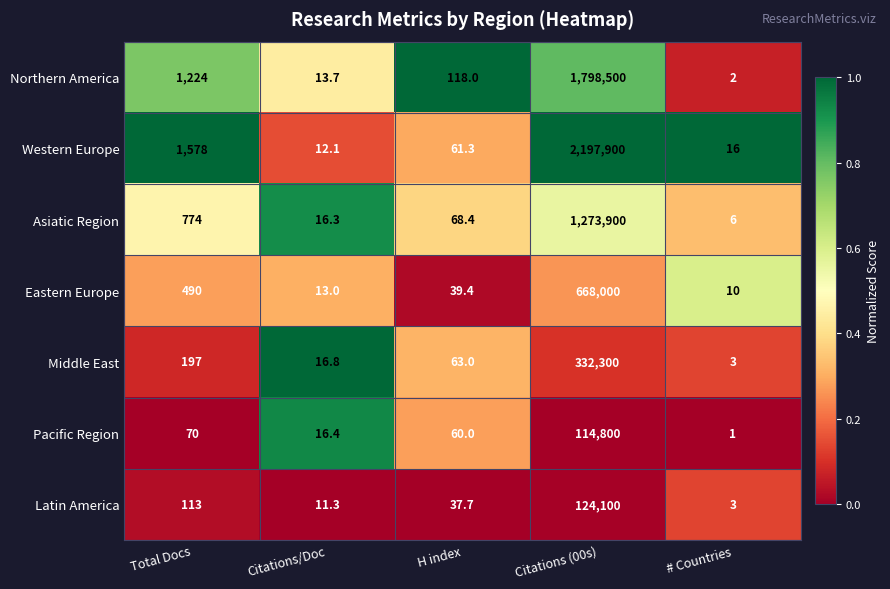

What is the difference between the maximum and minimum values in the Pacific Region series?

114799.0